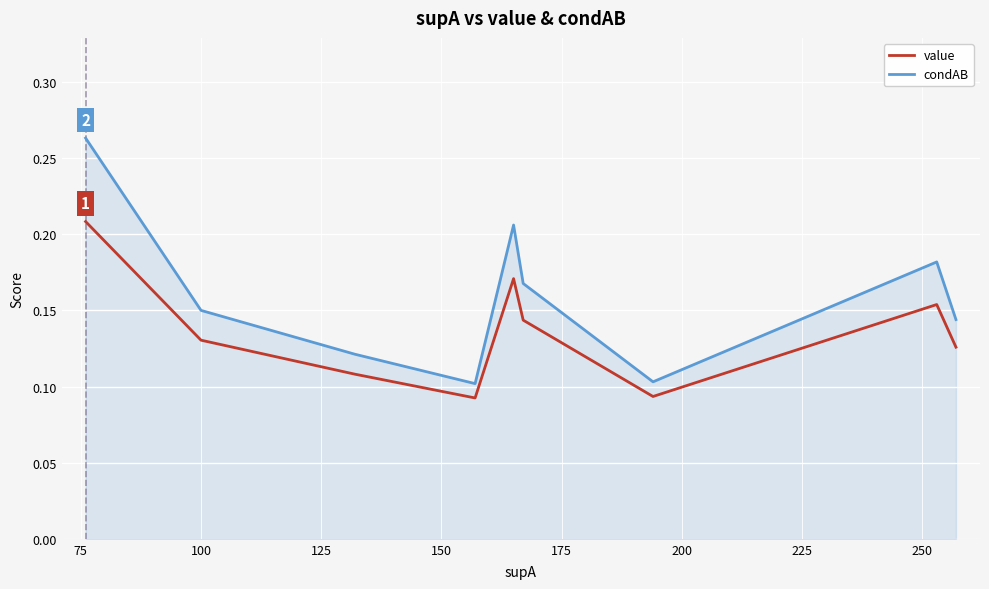

True or false: condAB and value cross at least once.

False